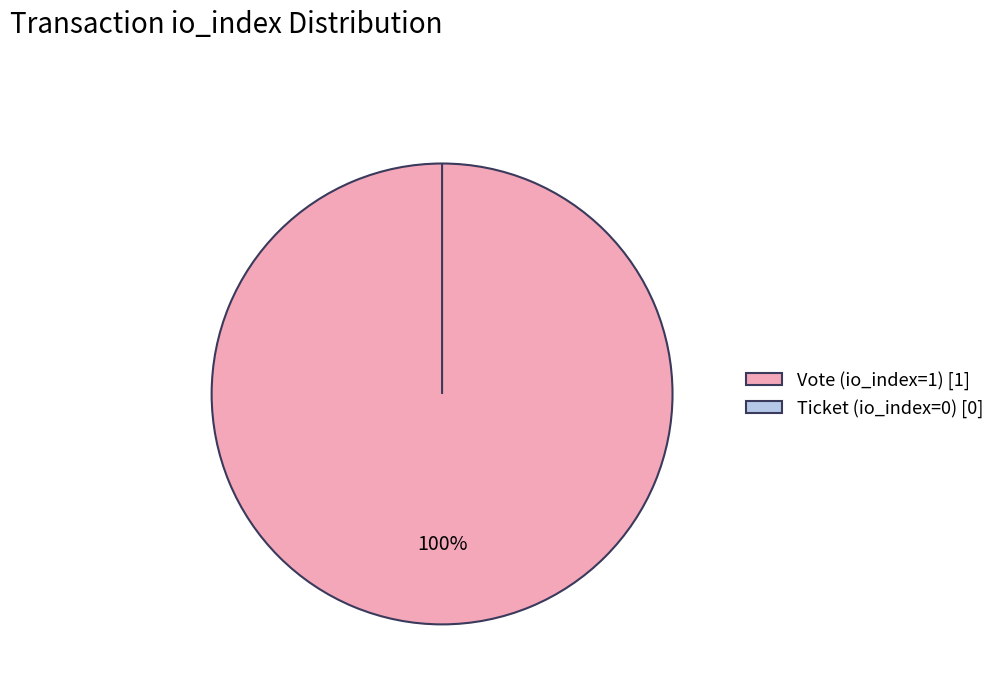

How many segments does this pie chart have?

2